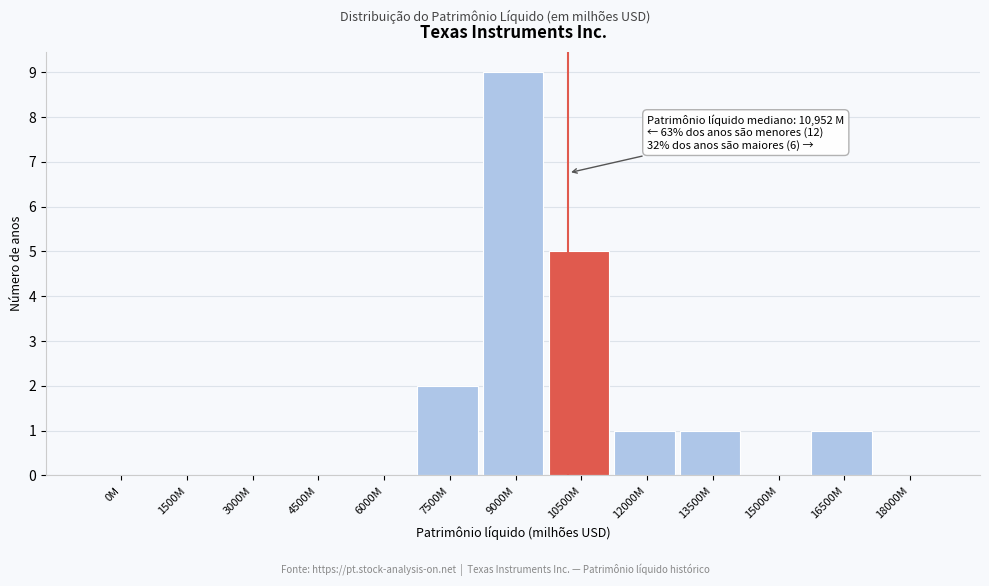

Reading right to left, transcribe all the data shown in this chart.

18000M=0	16500M=1	15000M=0	13500M=1	12000M=1	10500M=5	9000M=9	7500M=2	6000M=0	4500M=0	3000M=0	1500M=0	0M=0